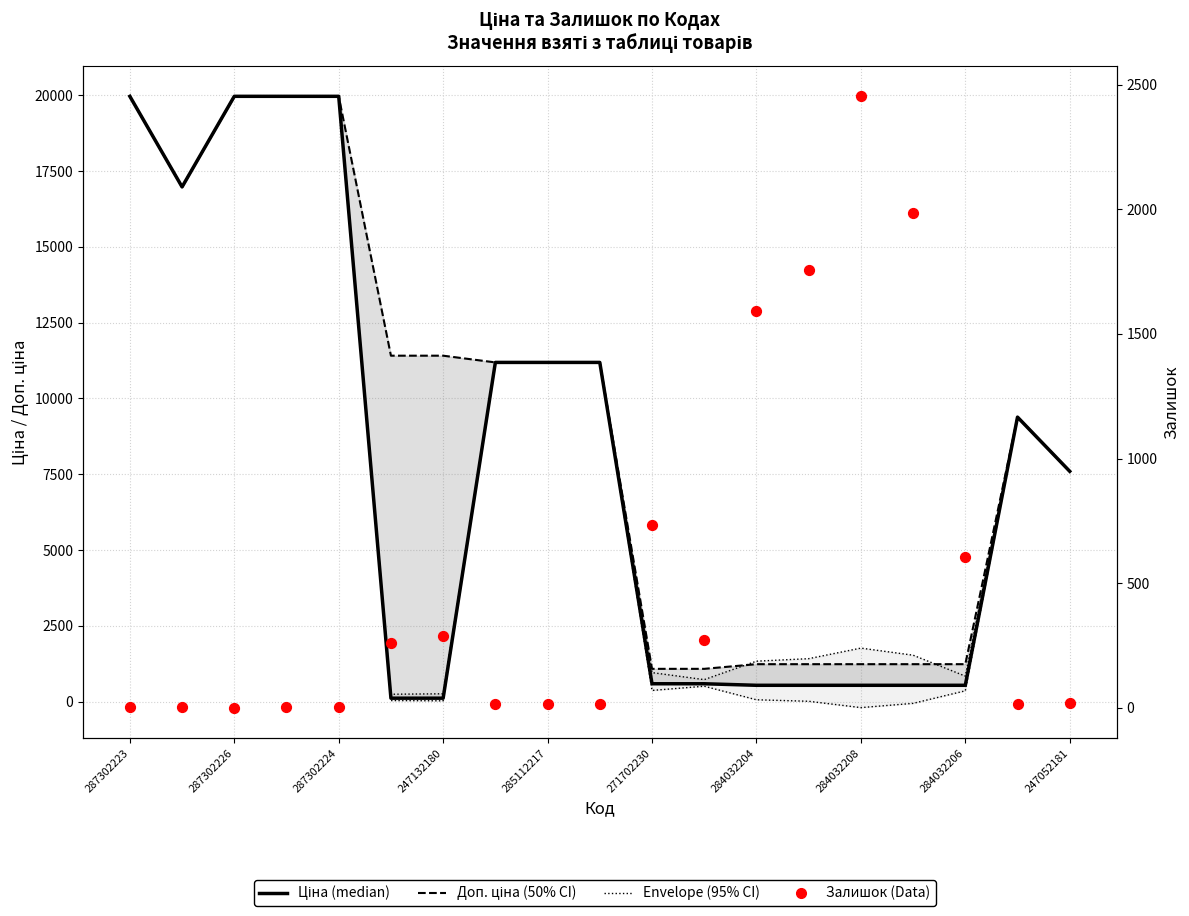

Which series reaches the maximum Y coordinate?

Ціна